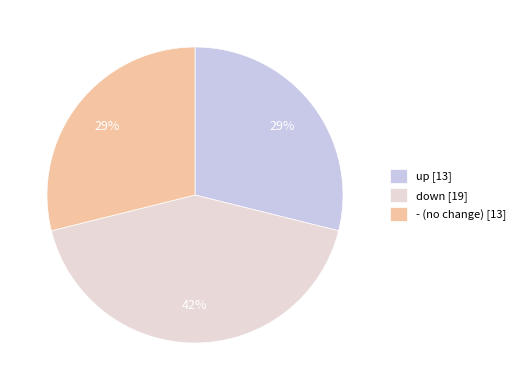

Which slice is the largest?

down